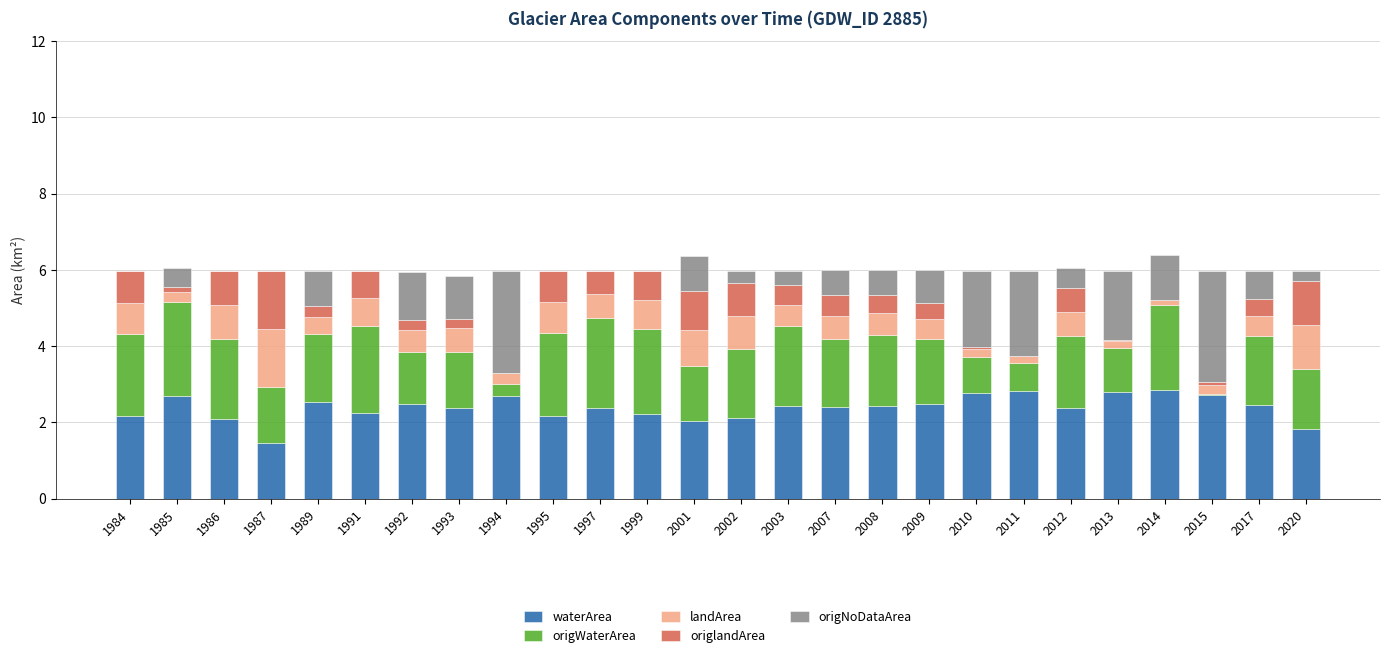

Are the bars grouped side by side (vs. stacked)?

No